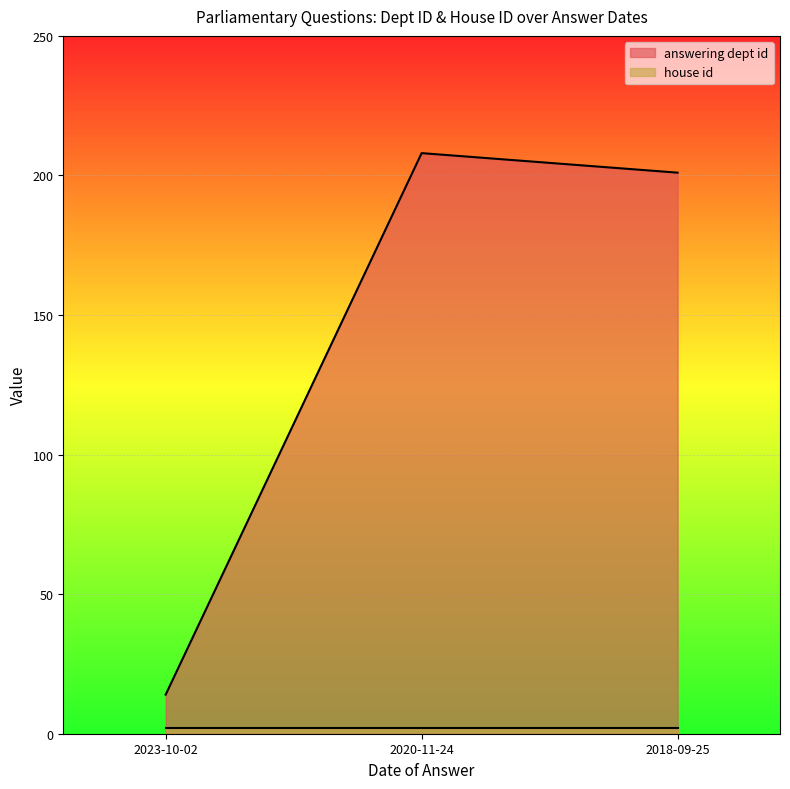

Where is the data nearest to the value 111?

2018-09-25